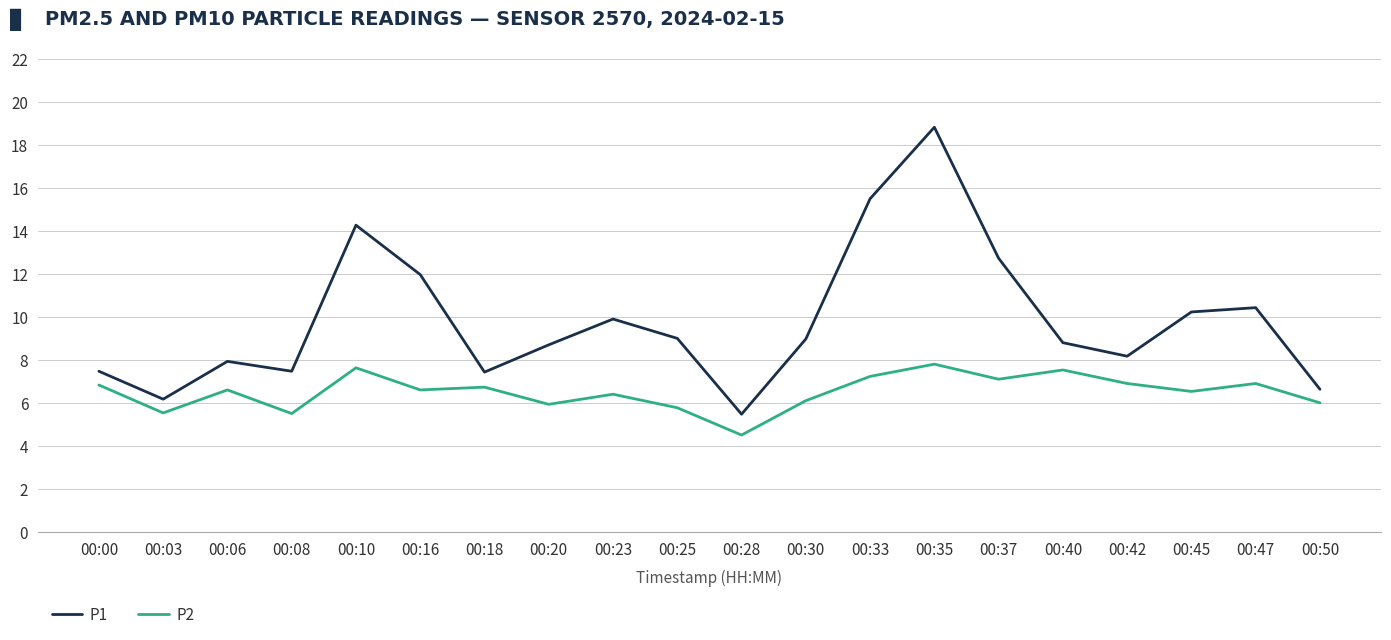

True or false: P2 has a value of 6.5 at 00:45.

True